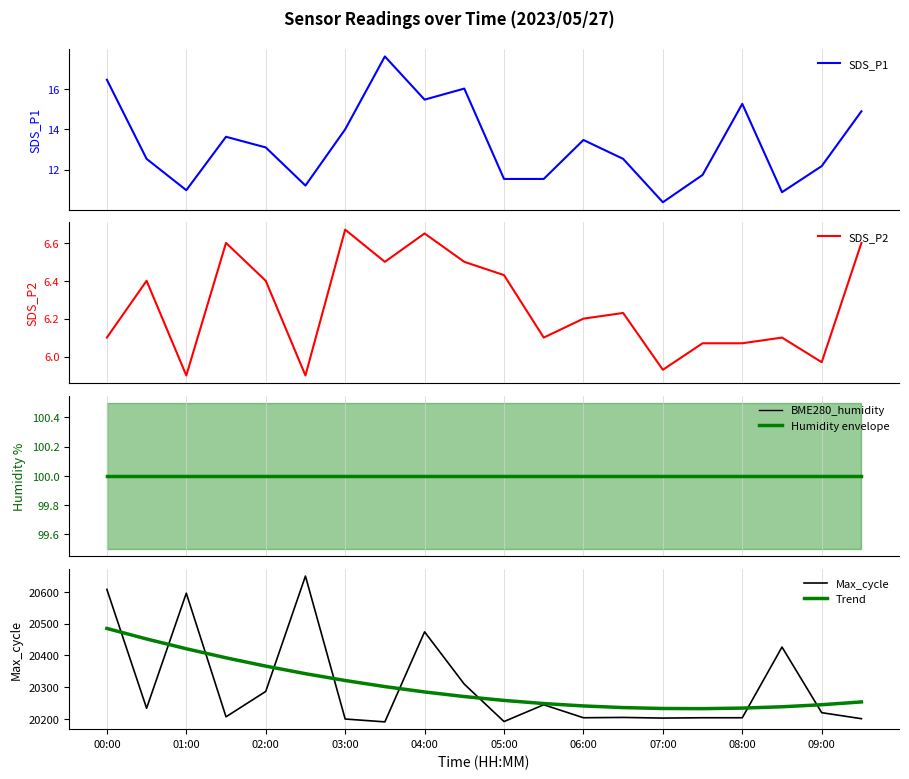

What is the minimum value for SDS_P1?

10.4